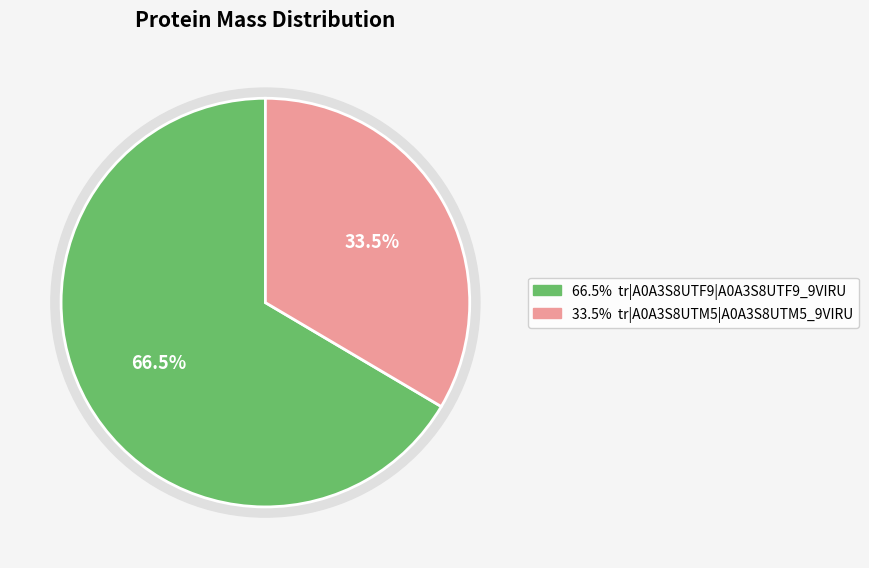

What is the change in value from tr|A0A3S8UTF9|A0A3S8UTF9_9VIRU to tr|A0A3S8UTM5|A0A3S8UTM5_9VIRU?

-14606.9